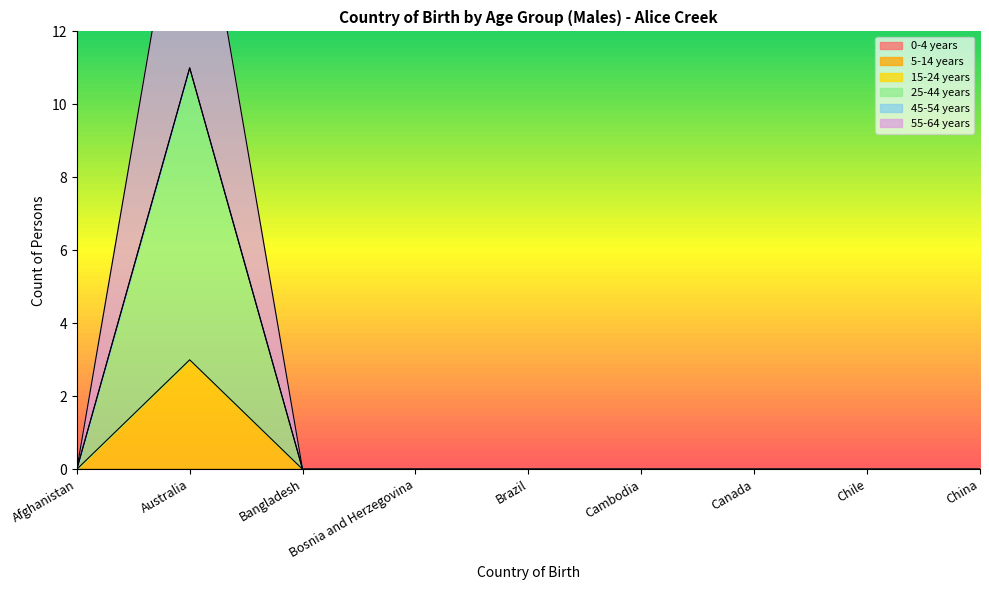

How many 15-24 years values are between 0 and 1?

8